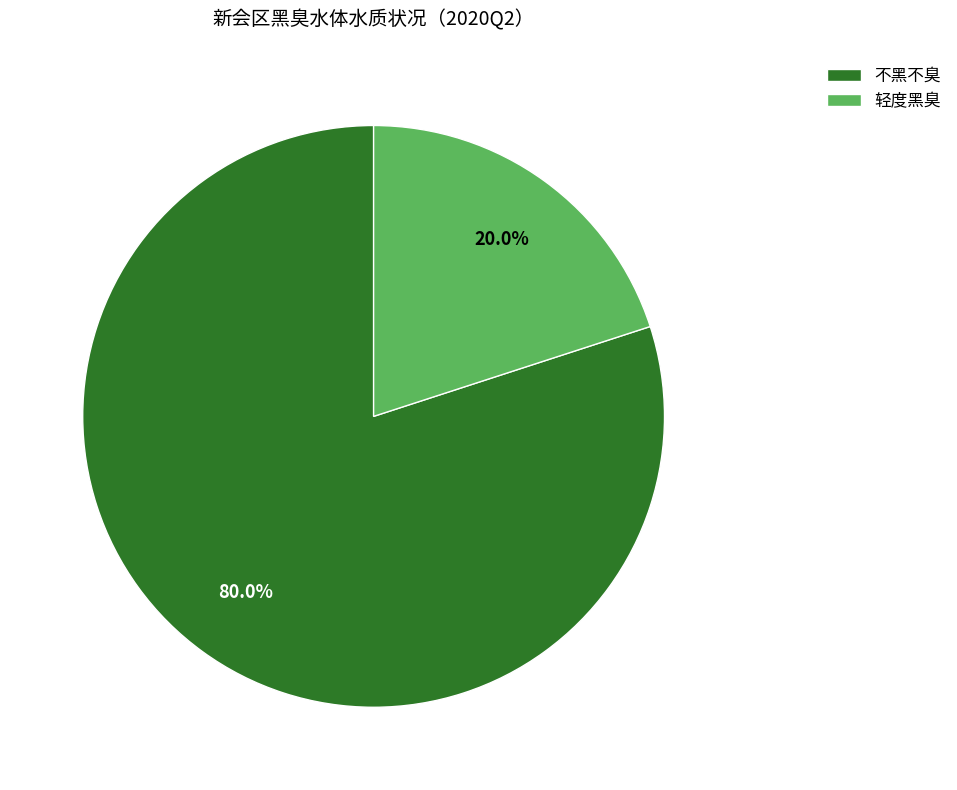

Is it true that 轻度黑臭 is 20% of the pie?

True